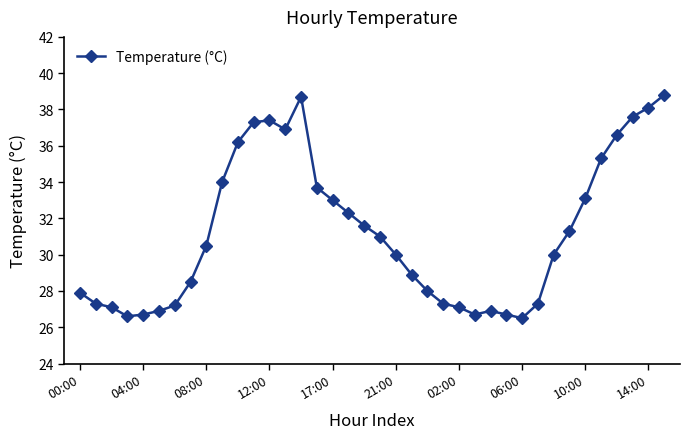

What is the value of the 22nd point from the left?

28.9